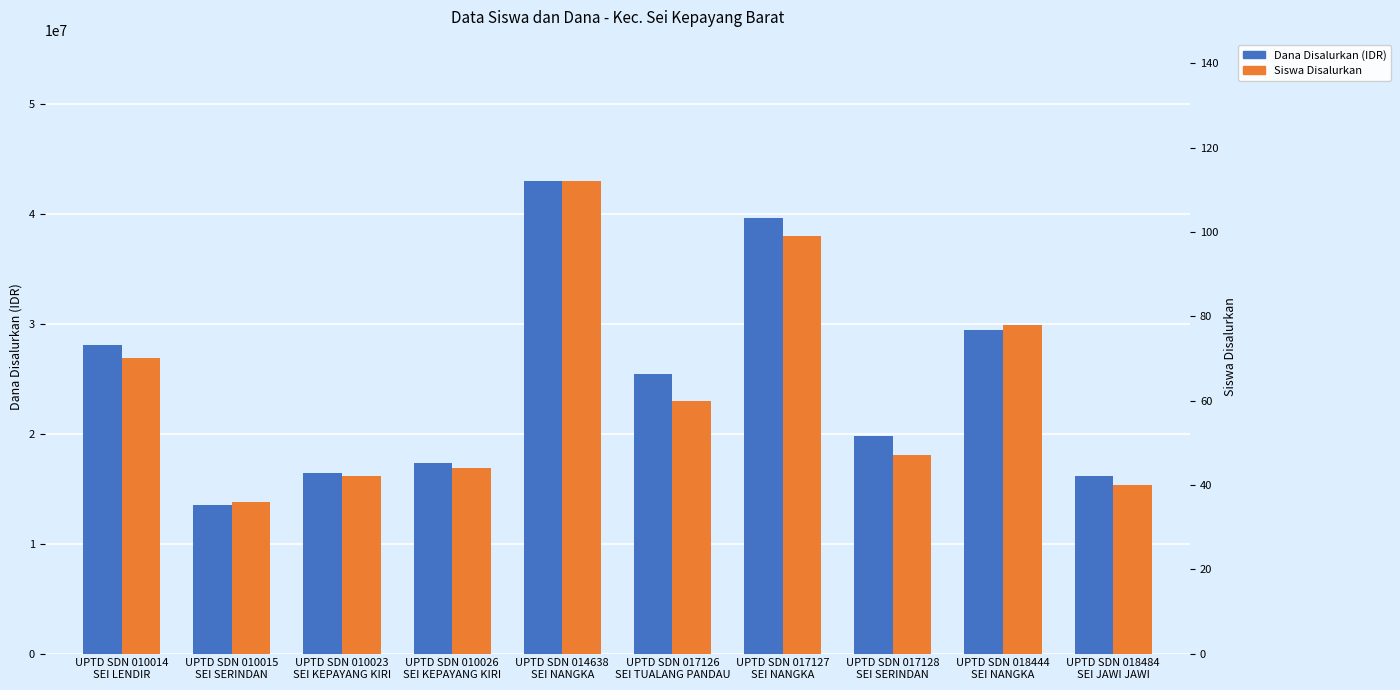

The value of Dana Disalurkan (IDR) at UPTD SDN 017127
SEI NANGKA is 39600000. True or false?

True